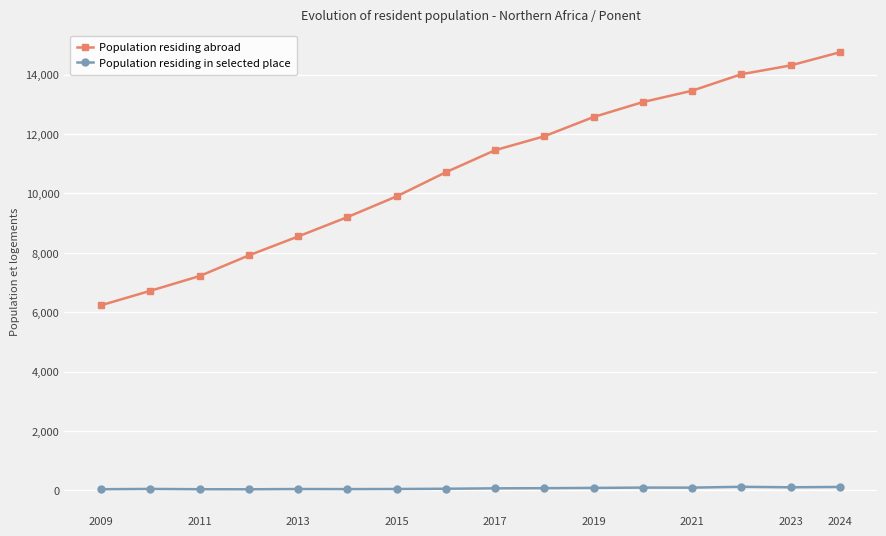

Which series has the widest spread of values?

Population residing abroad